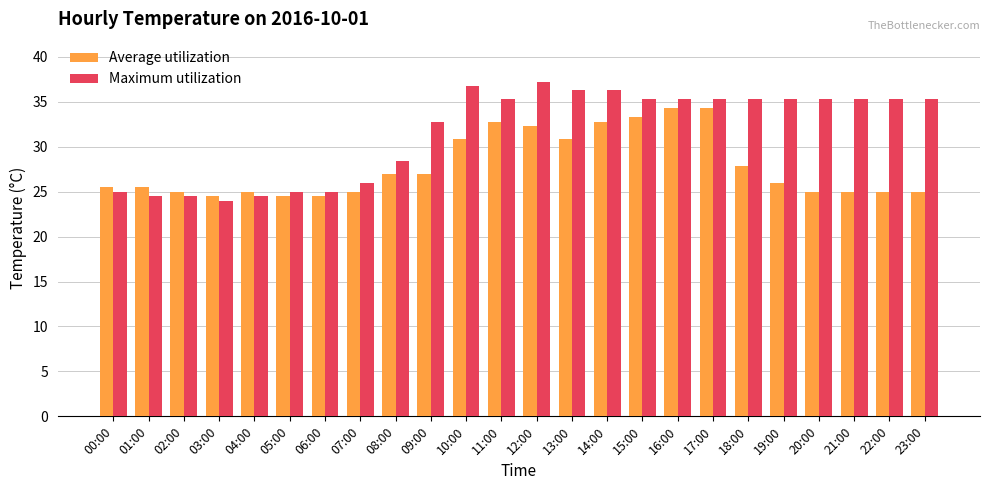

Which series has the largest total across all categories?

Maximum utilization